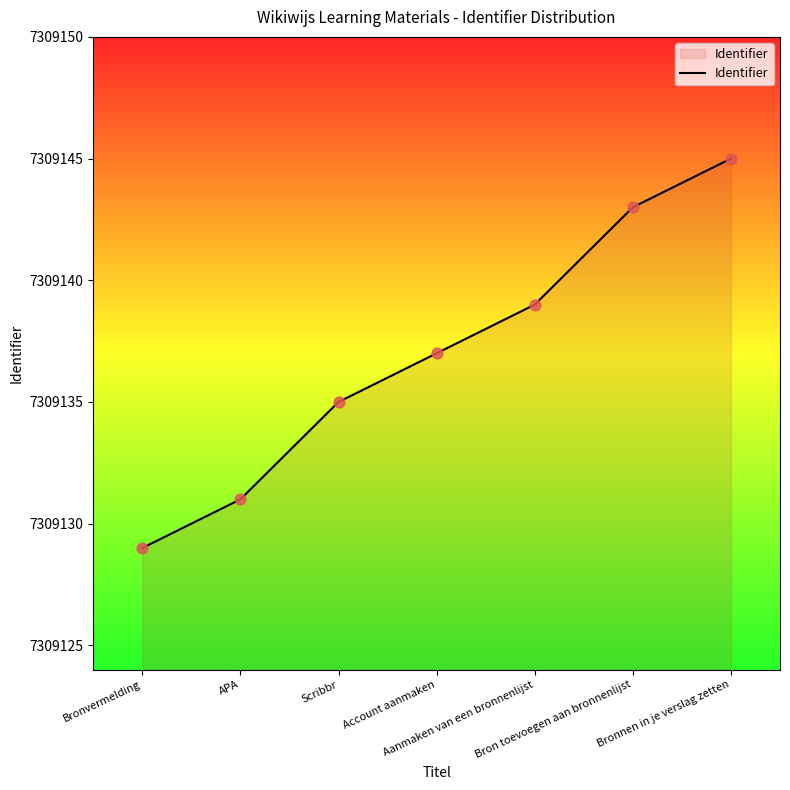

What is the change in value from Bronvermelding to APA?

+2